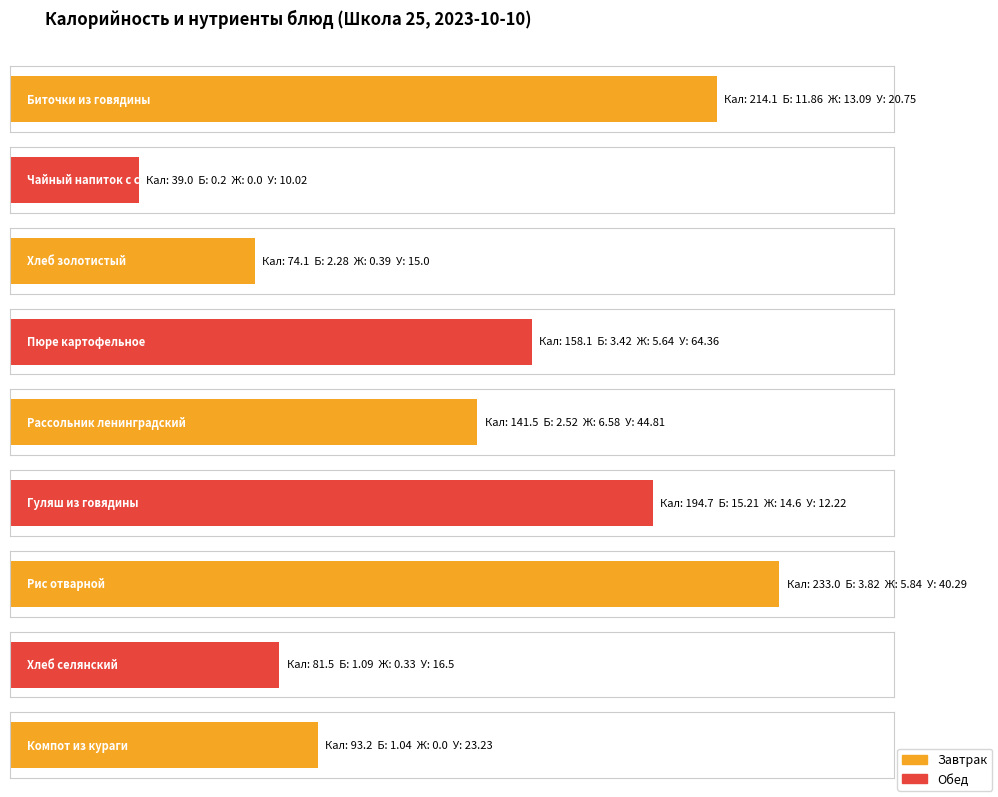

What is the difference between the maximum and minimum values in the Белки series?

15.0